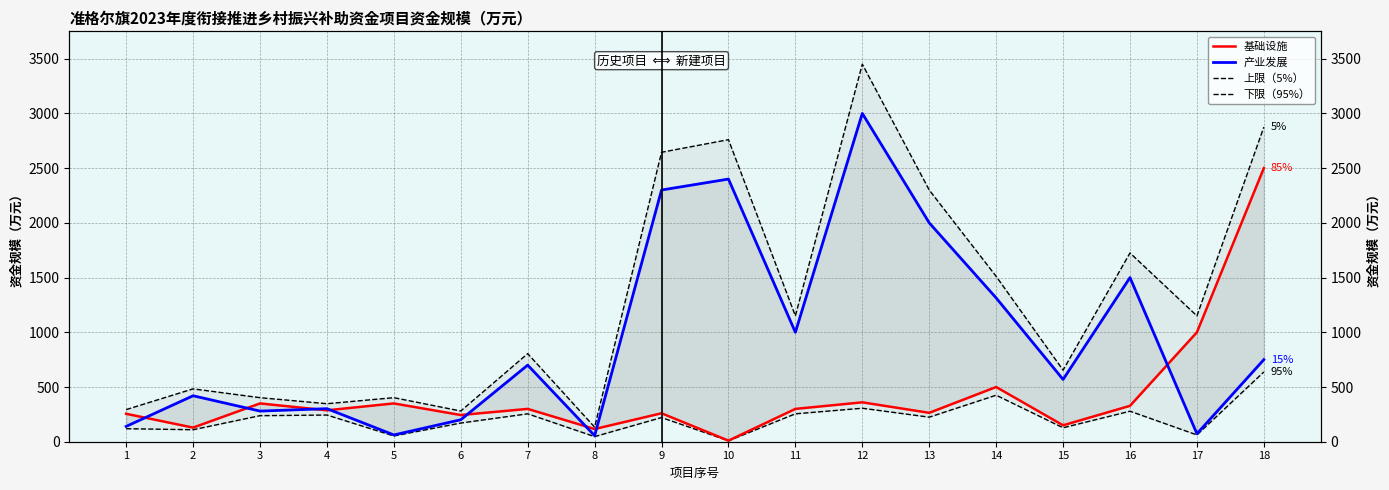

At how many categories does at least one series exceed 3144?

1